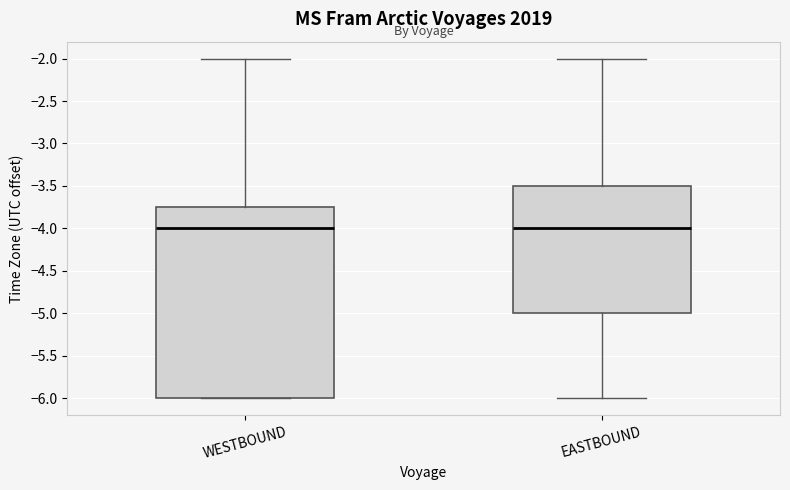

Where is the lower edge of the box for EASTBOUND on the y-axis? The values are not printed on the chart, so give them approximately, as read against the axis.

-5.00